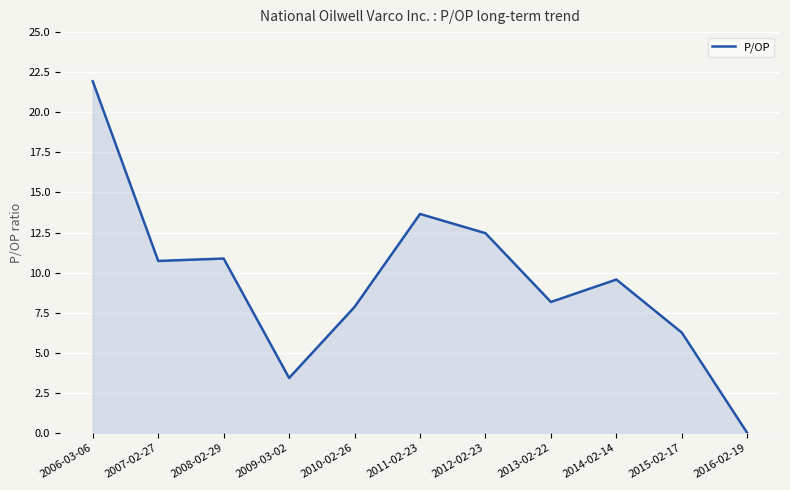

Read the value at 2014-02-14.

9.6